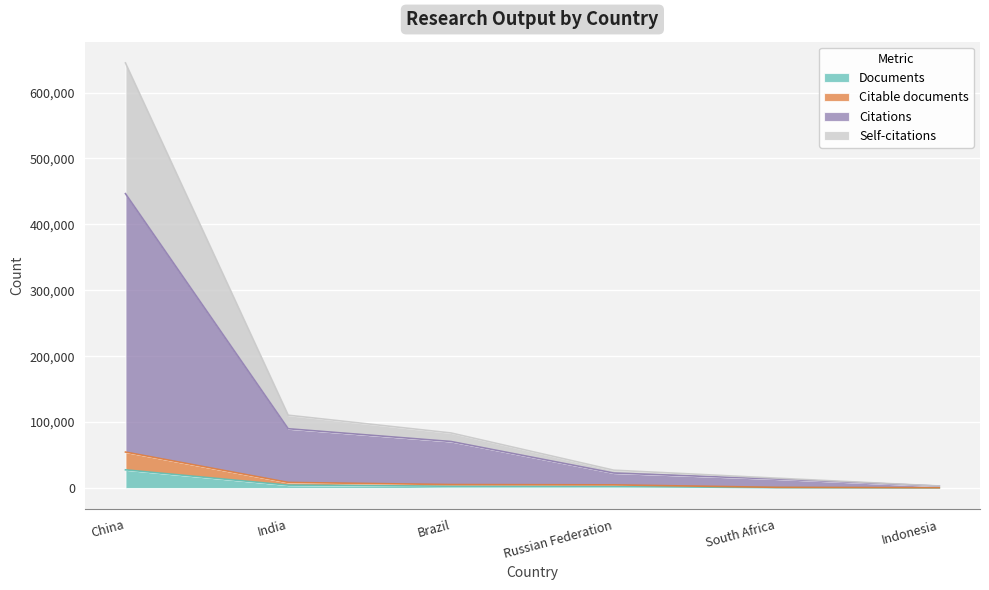

What are all the series names shown in the legend?

Documents, Citable documents, Citations, Self-citations